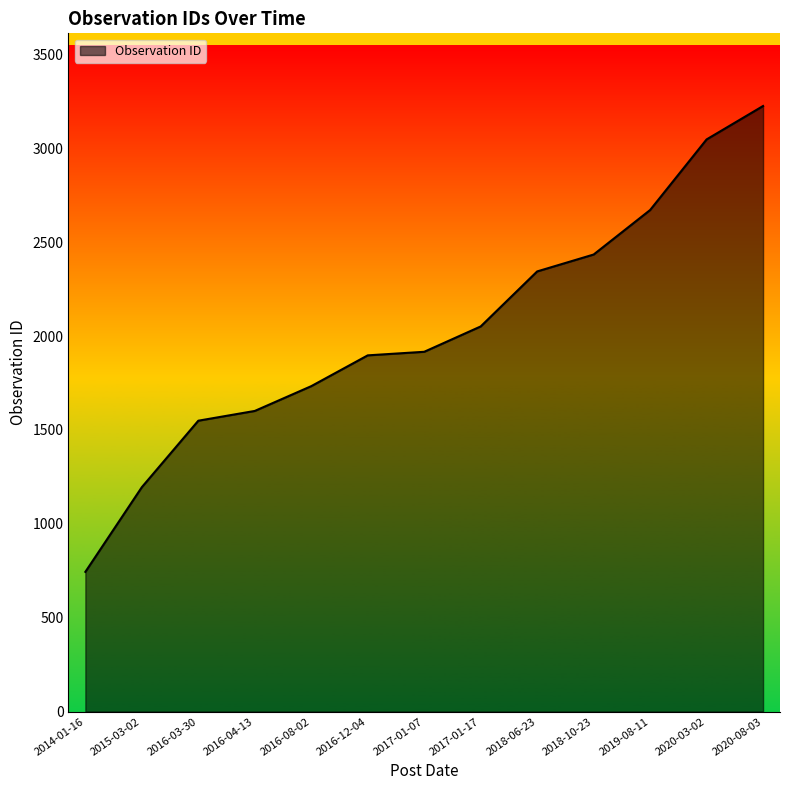

What is the difference between the maximum and minimum values?

2481